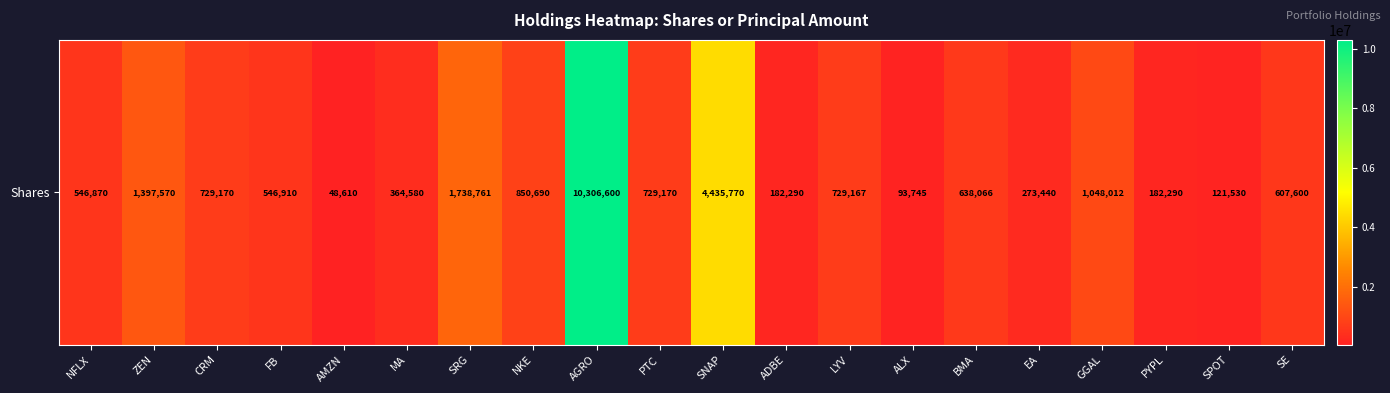

What is the greatest value displayed?

10306600